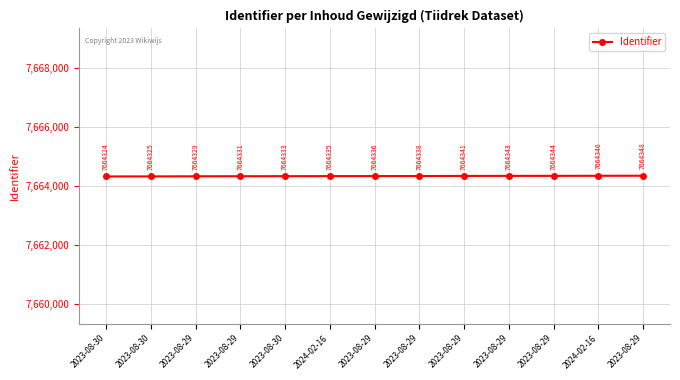

At which category does the chart reach its minimum across all series?

2023-08-30